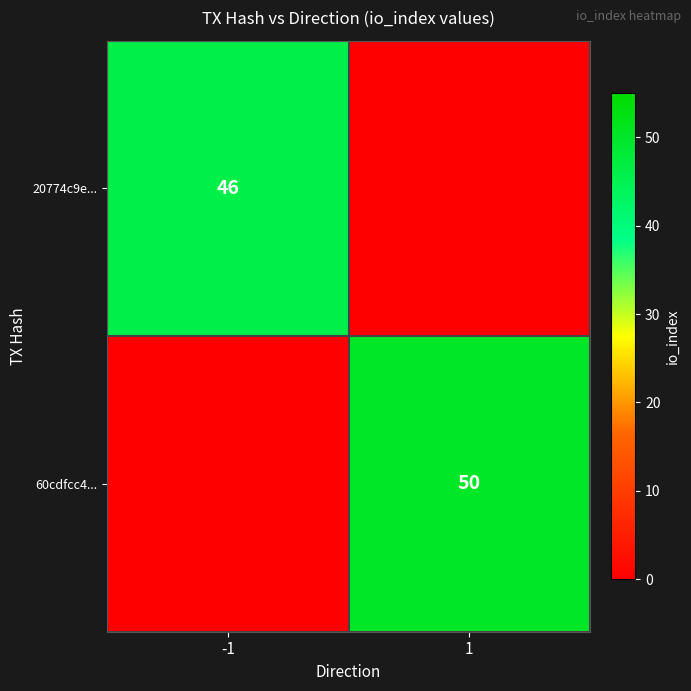

Is the value of 60cdfcc4... at 1 greater than the value of 20774c9e... at -1?

Yes